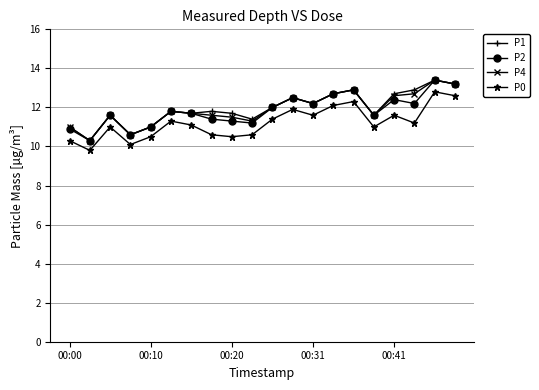

True or false: P0 has more than 2 interior local peaks.

True